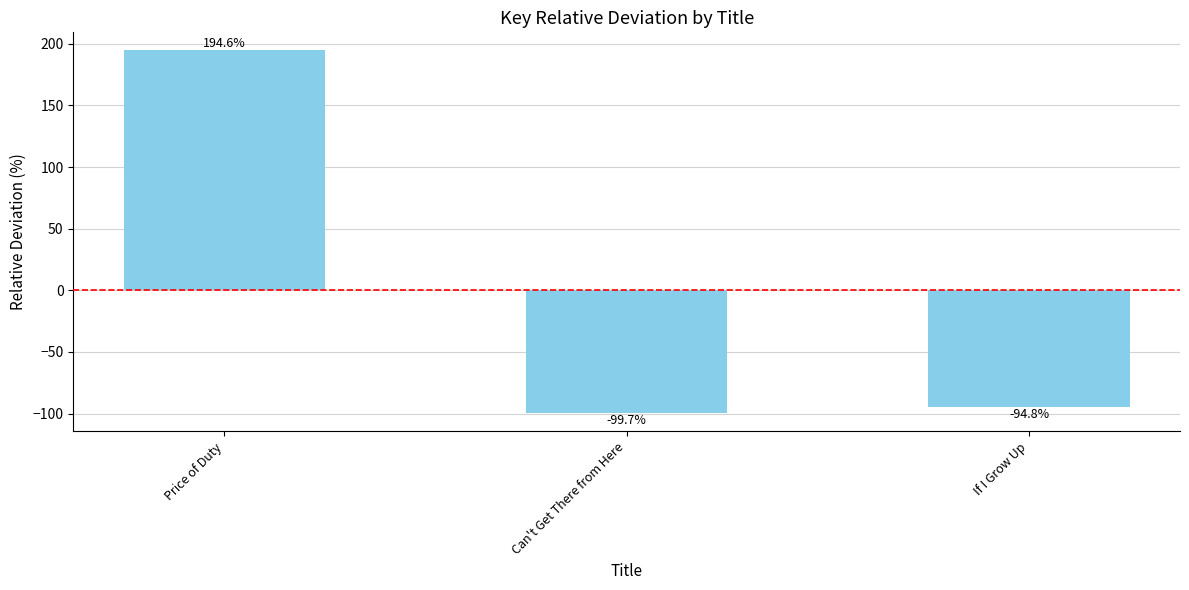

Which has a higher value, If I Grow Up or Can't Get There from Here?

If I Grow Up